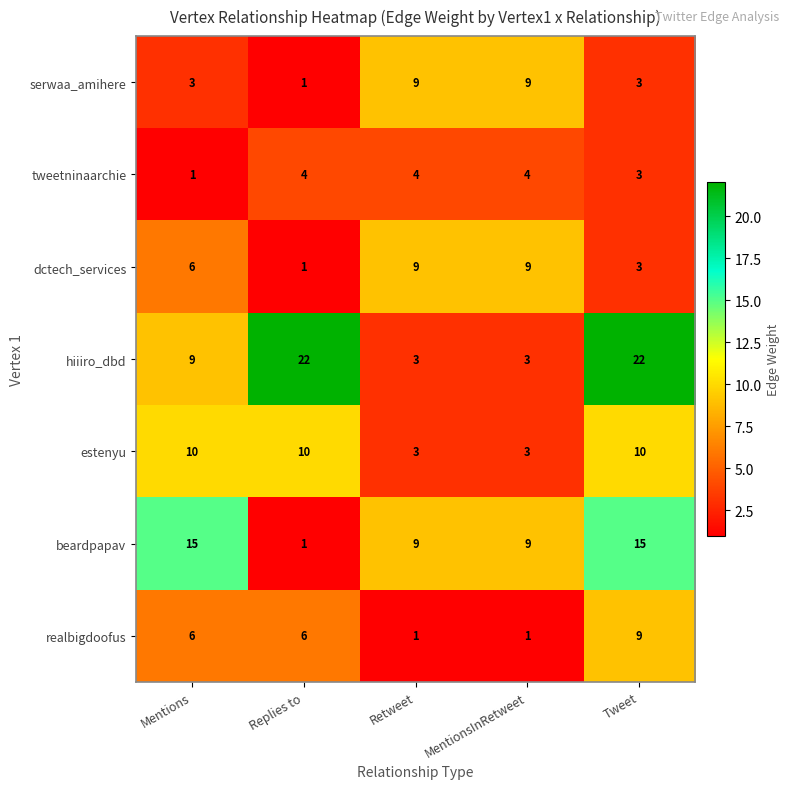

At which label does beardpapav first exceed 9?

Mentions